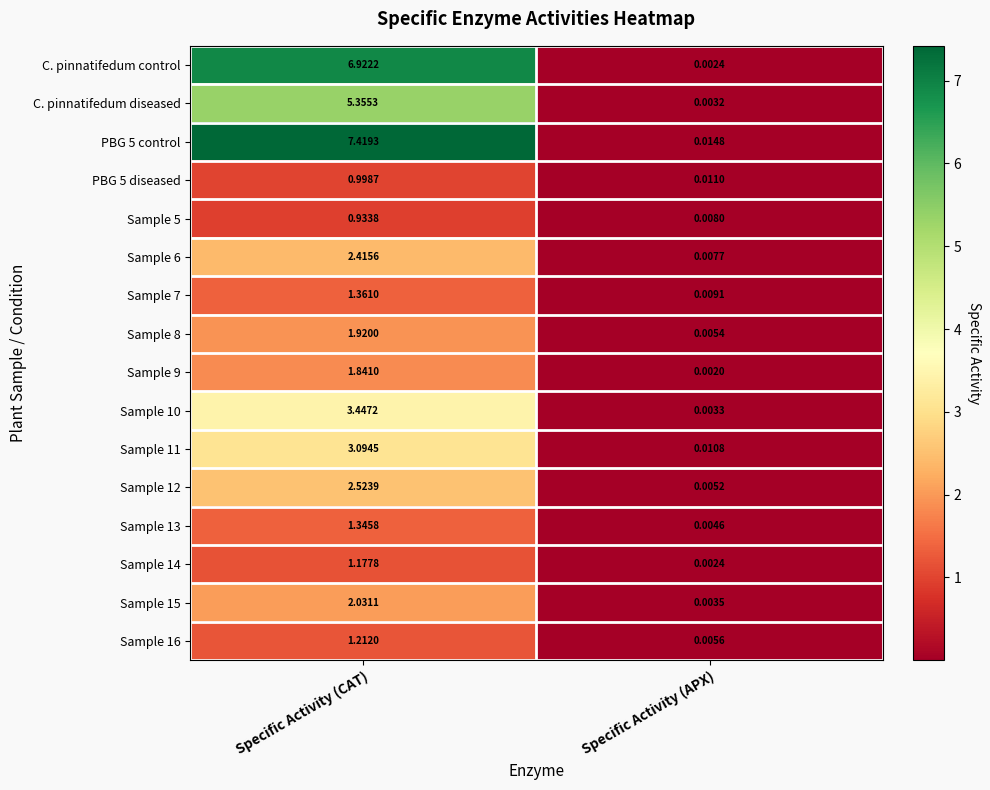

How many distinct data groups are displayed?

16